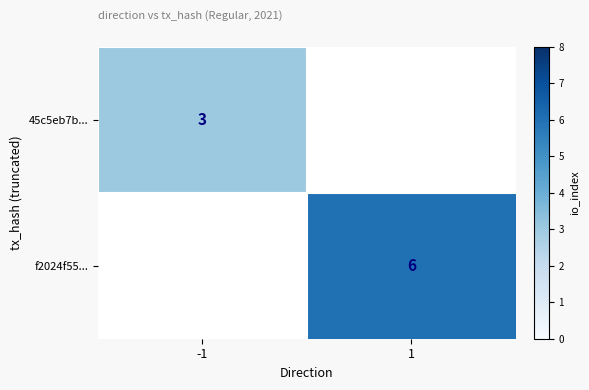

True or false: 45c5eb7b... has a value of 5 at -1.

False